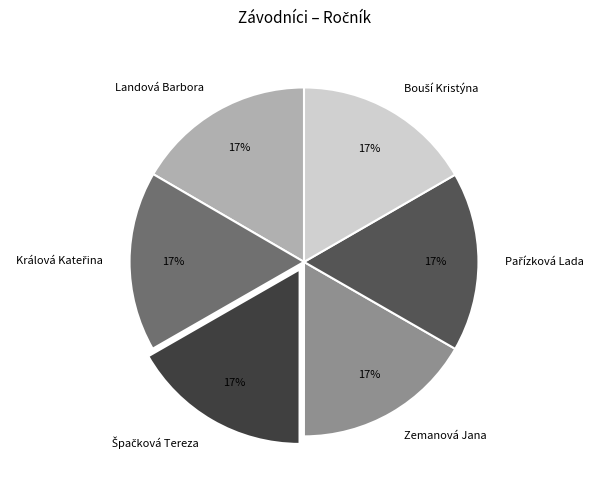

To the nearest percent, what is the average slice percentage?

17%